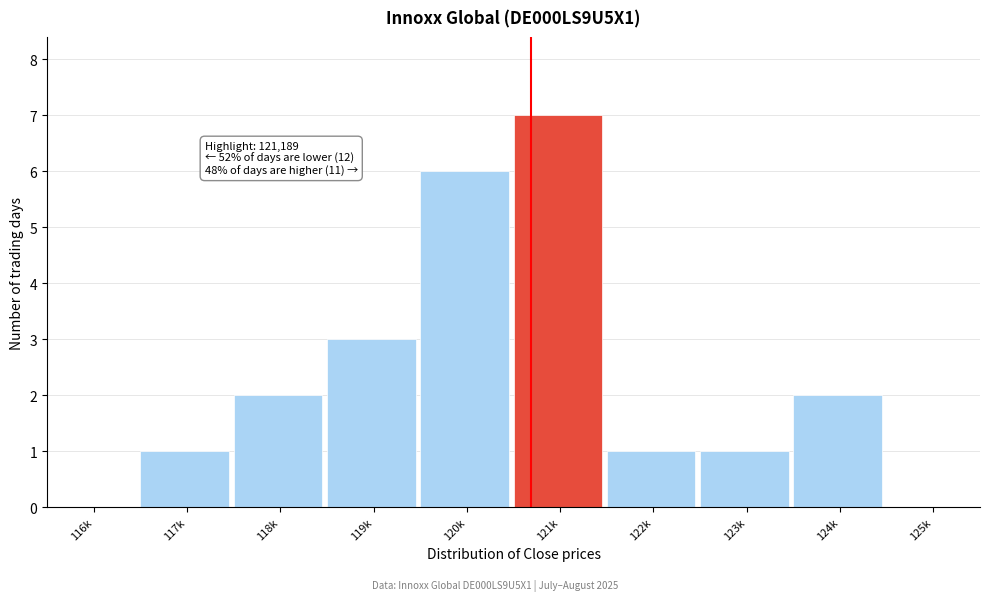

Reading right to left, extract all data points from this chart.

125k=0	124k=2	123k=1	122k=1	121k=7	120k=6	119k=3	118k=2	117k=1	116k=0